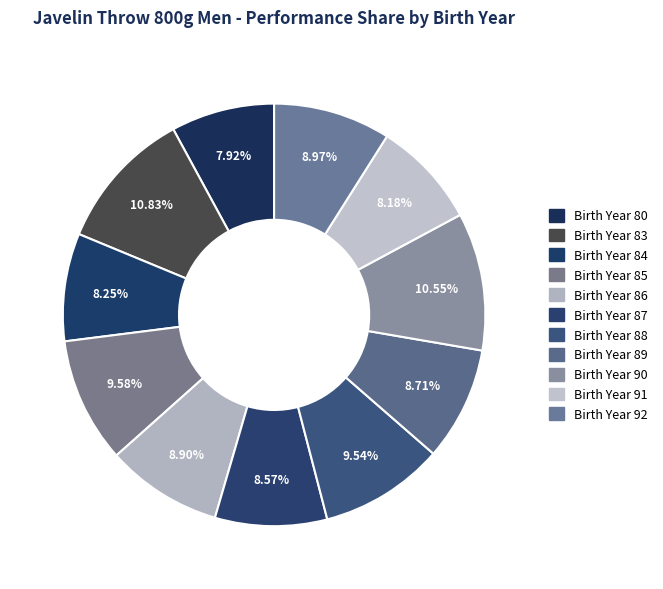

How many slices are in this pie chart?

11